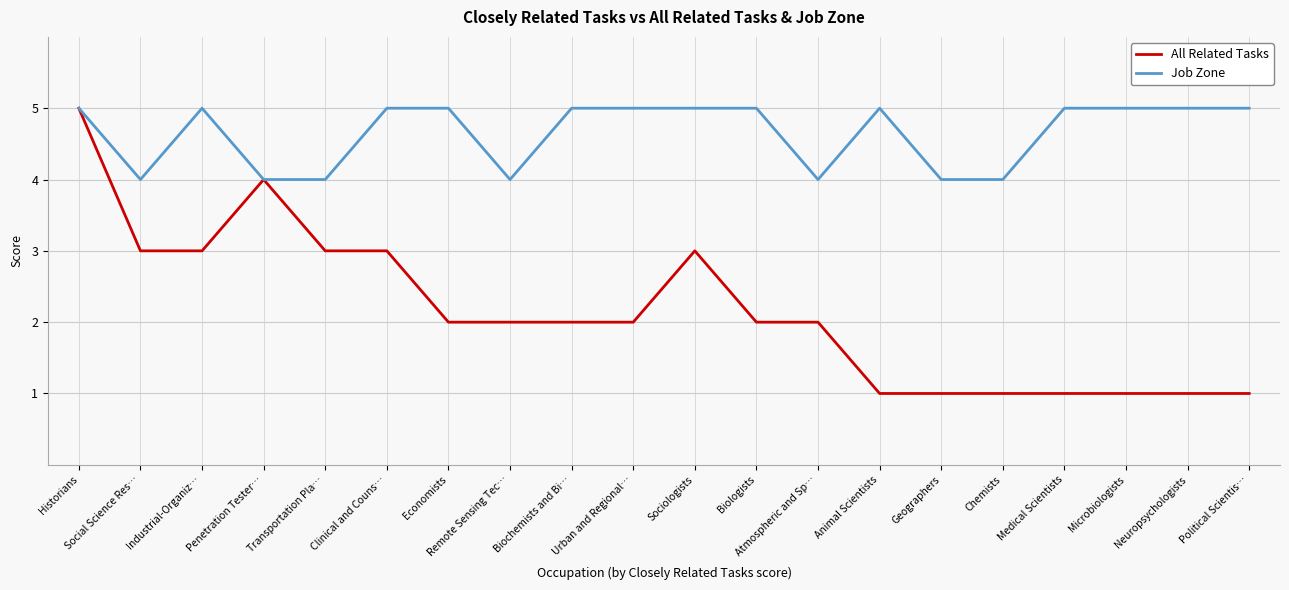

At which category is the sum across all series the highest?

Historians